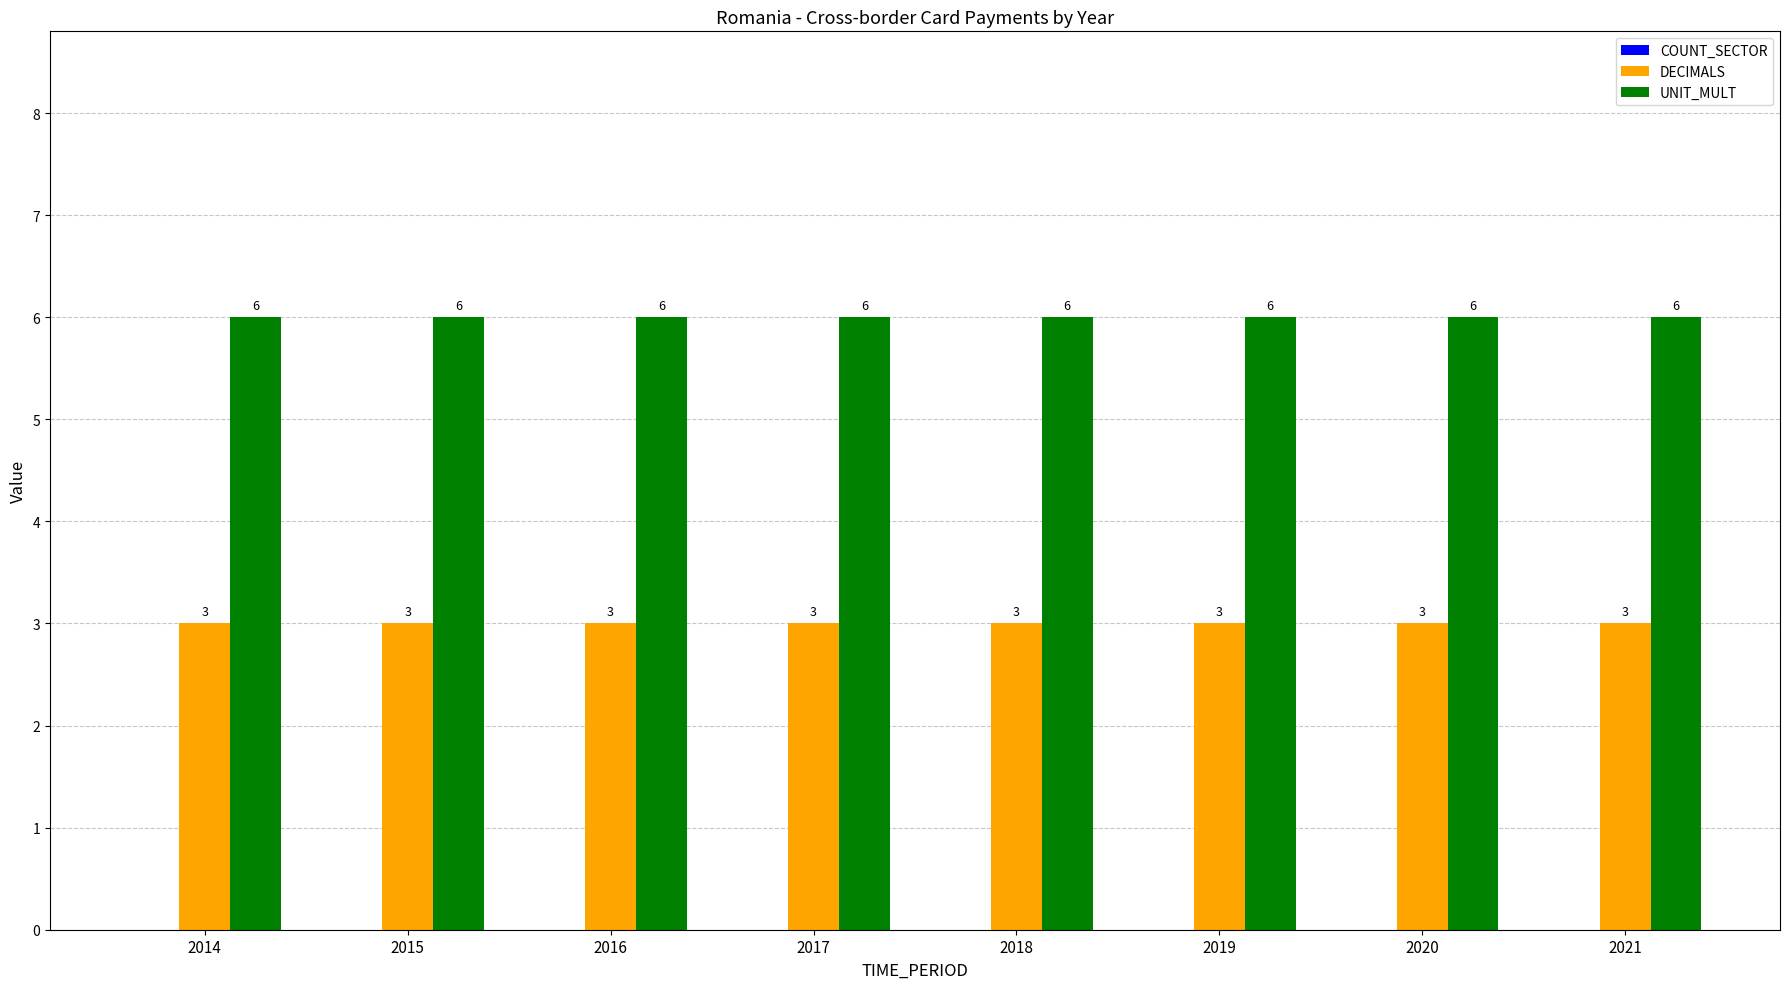

What is the highest value of the UNIT_MULT series?

6